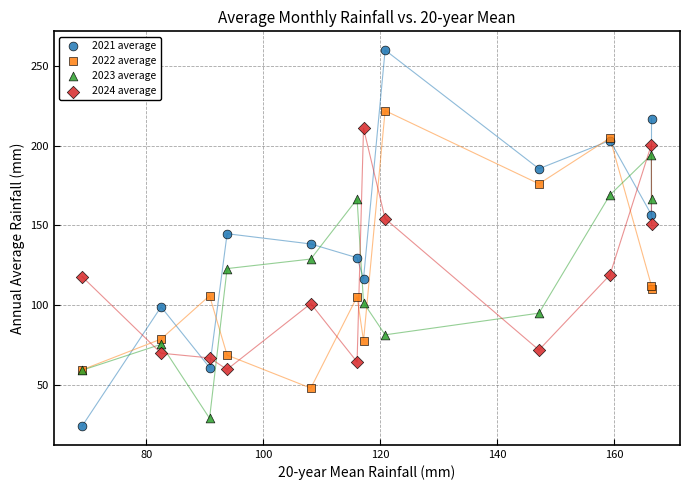

What are all the series names shown in the legend?

2021 average, 2022 average, 2023 average, 2024 average